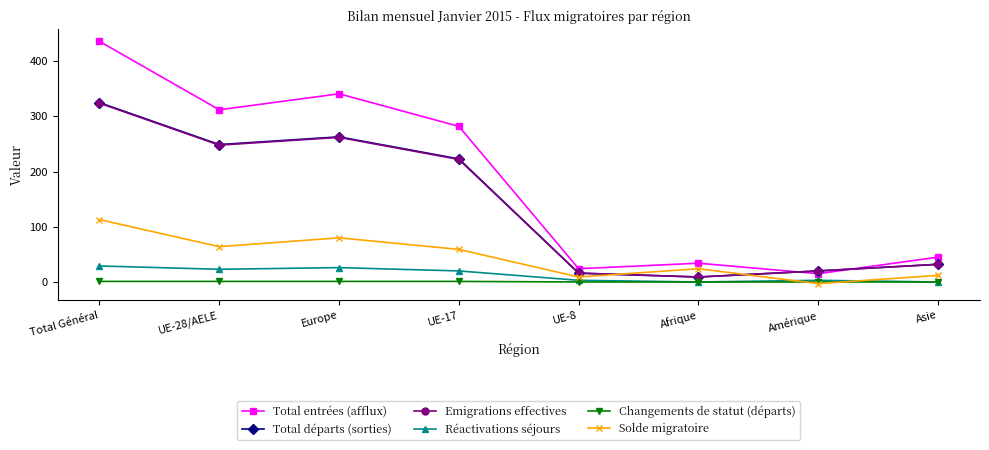

What is the highest value of the Emigrations effectives series?

324